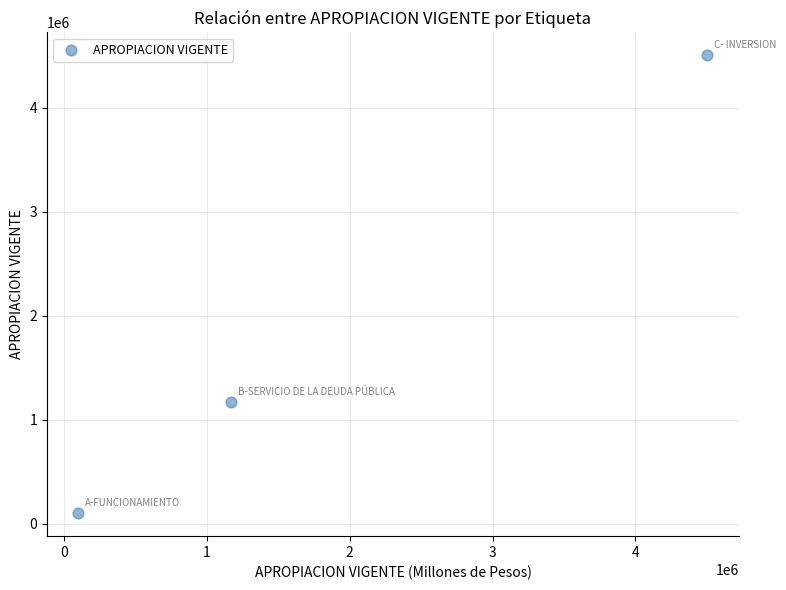

What is the average Y value?

1924190.8